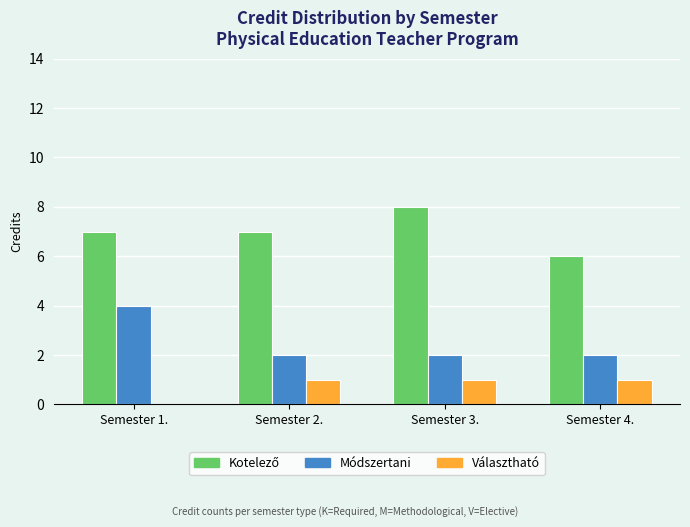

At which category does the chart reach its peak across all series?

Semester 3.